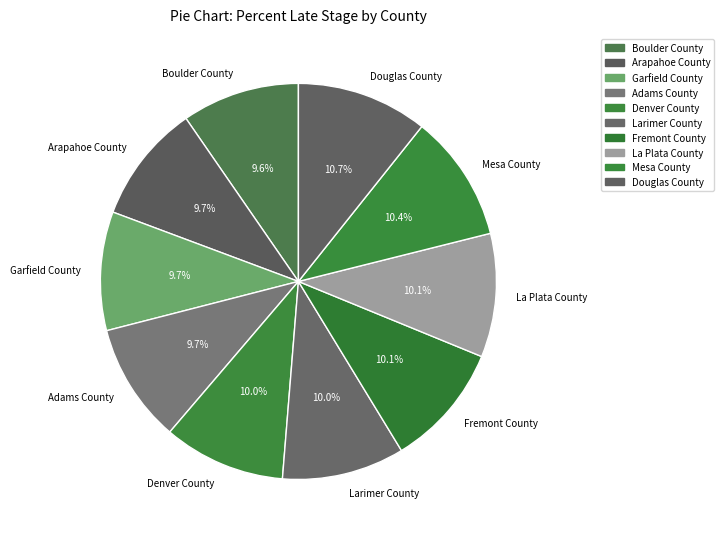

Do La Plata County and Douglas County together represent more than half of the pie?

No